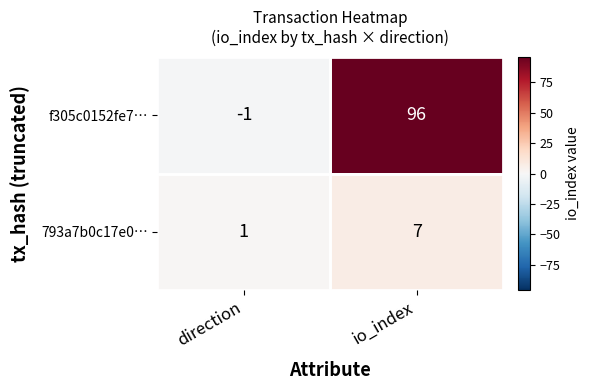

List the series in order of their overall mean, lowest first.

793a7b0c17e0…, f305c0152fe7…